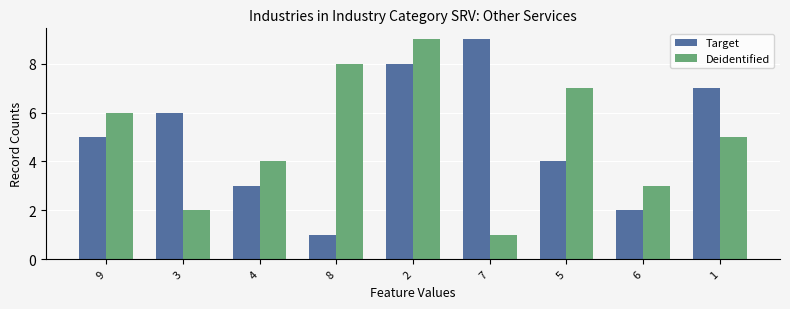

Reading left to right, transcribe all the data shown in this chart.

Target: 5	6	3	1	8	9	4	2	7
Deidentified: 6	2	4	8	9	1	7	3	5